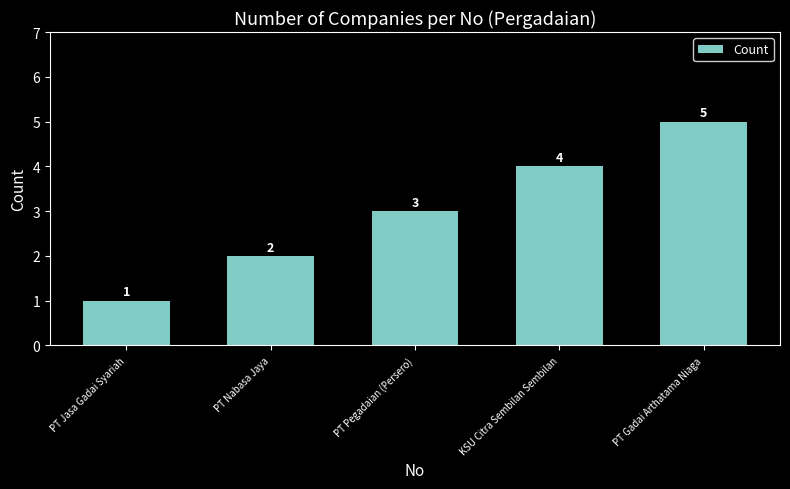

Does the chart contain any negative values?

No